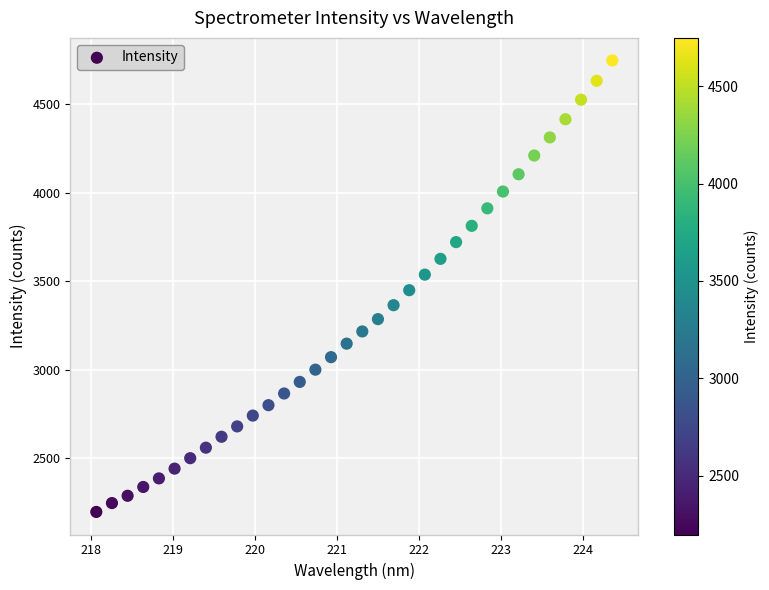

What is the range of Y values (max minus min)?

2550.9